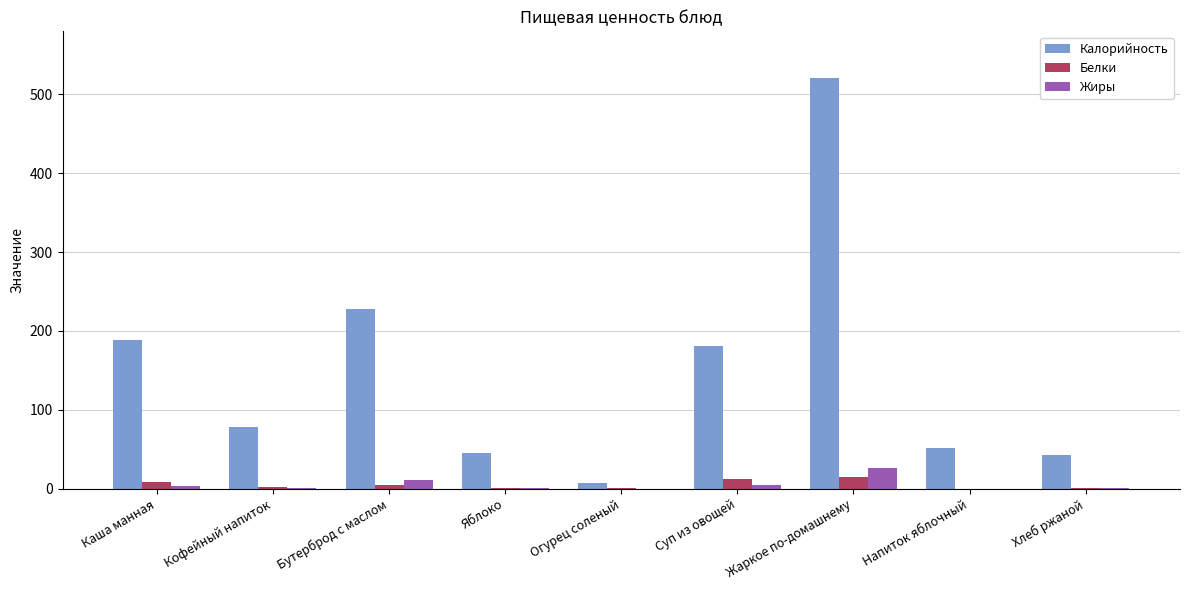

Is it true that Калорийность equals 78.3 at Кофейный напиток?

True